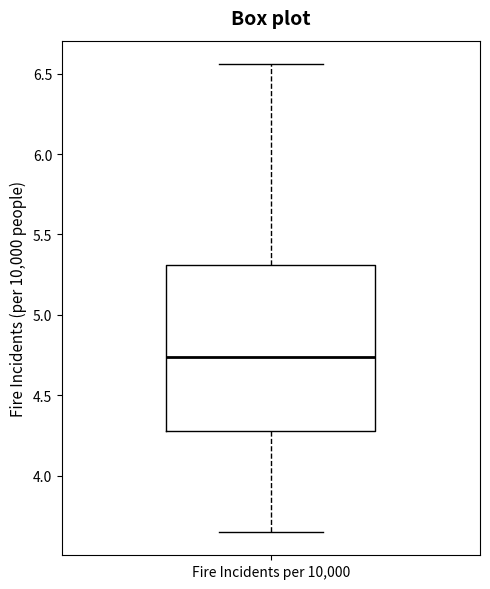

Where does the median line of the box for Fire Incidents per 10,000 sit on the y-axis? The values are not printed on the chart, so give them approximately, as read against the axis.

4.75